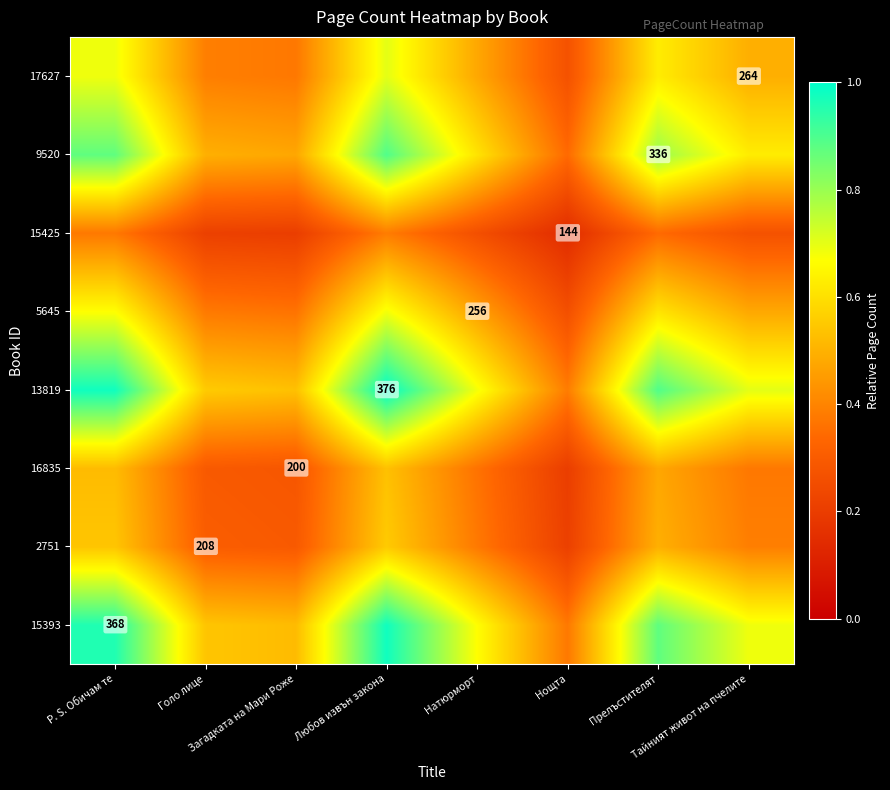

Is the value of 15425 at Нощта greater than the value of 5645 at Голо лице?

No